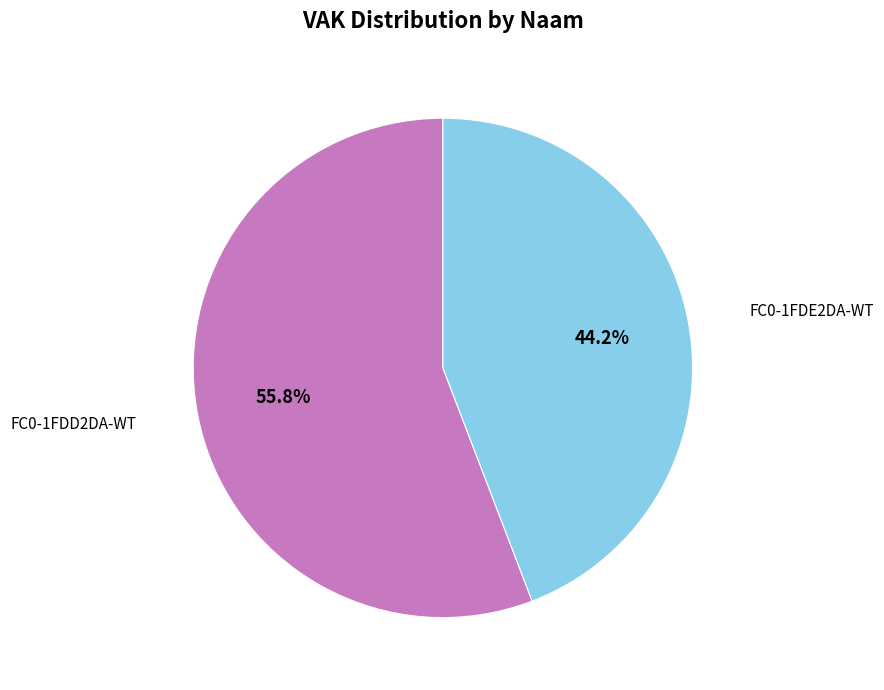

Which has a higher value, FC0-1FDE2DA-WT or FC0-1FDD2DA-WT?

FC0-1FDD2DA-WT